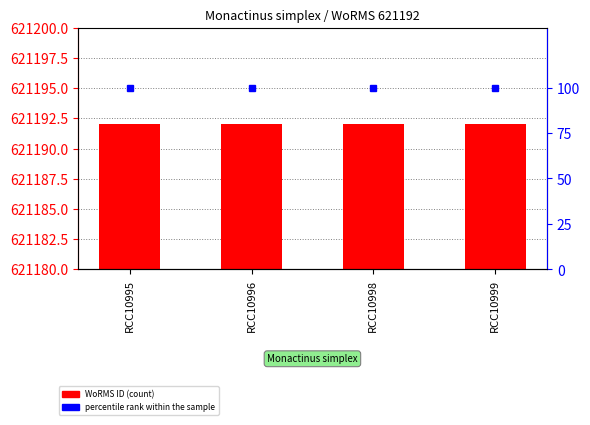

Reading right to left, extract all data points from this chart.

WoRMS ID: 621192	621192	621192	621192
percentile rank within the sample: 100	100	100	100